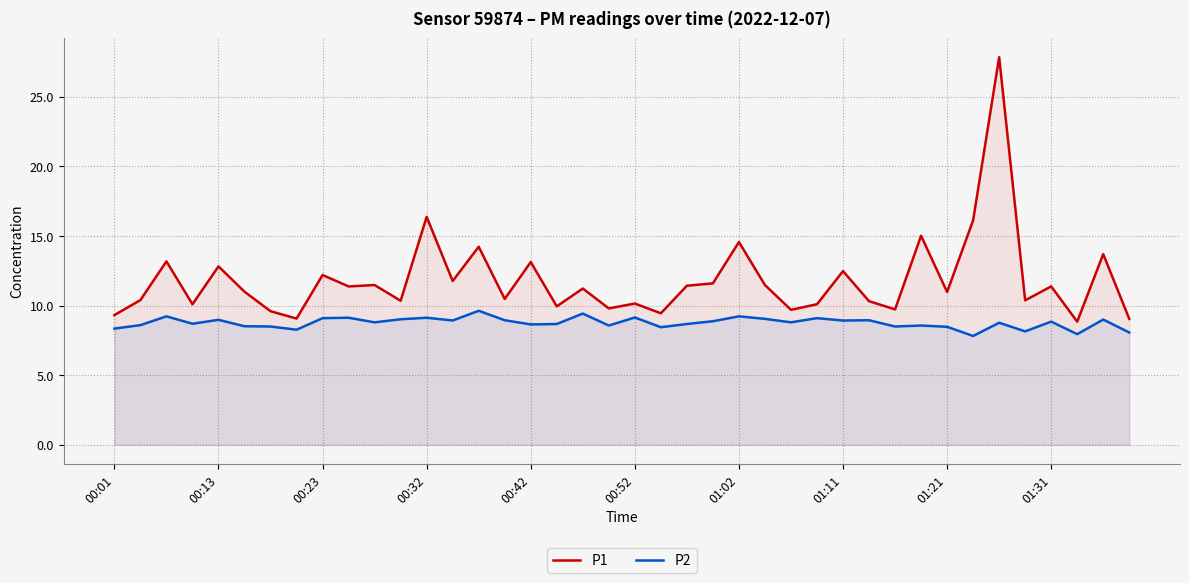

True or false: P1 and P2 cross at least once.

False